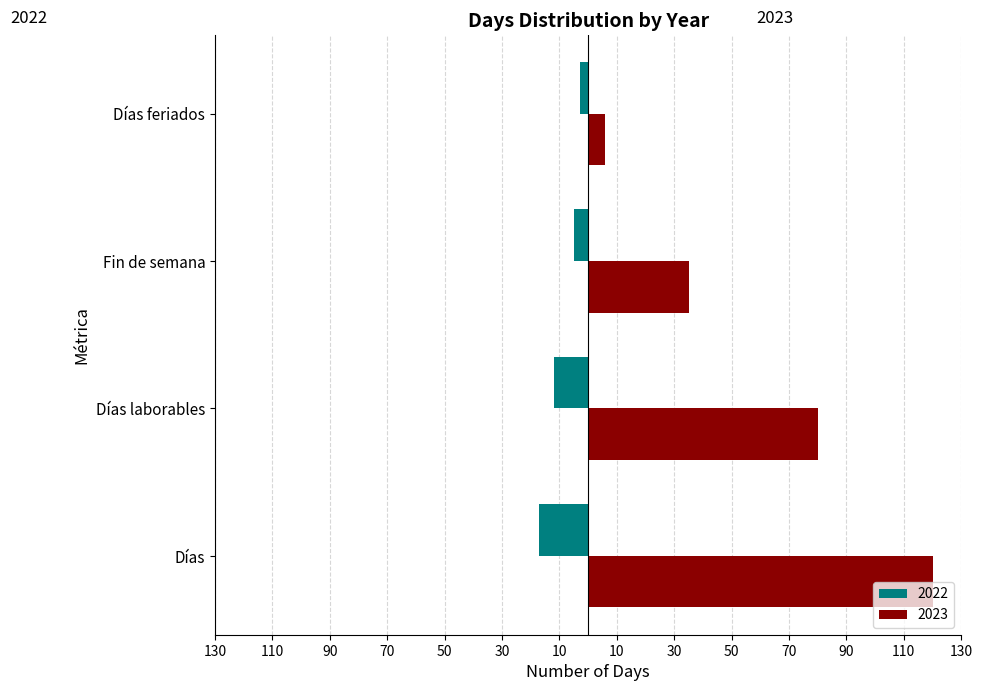

What are all the series names shown in the legend?

2022, 2023